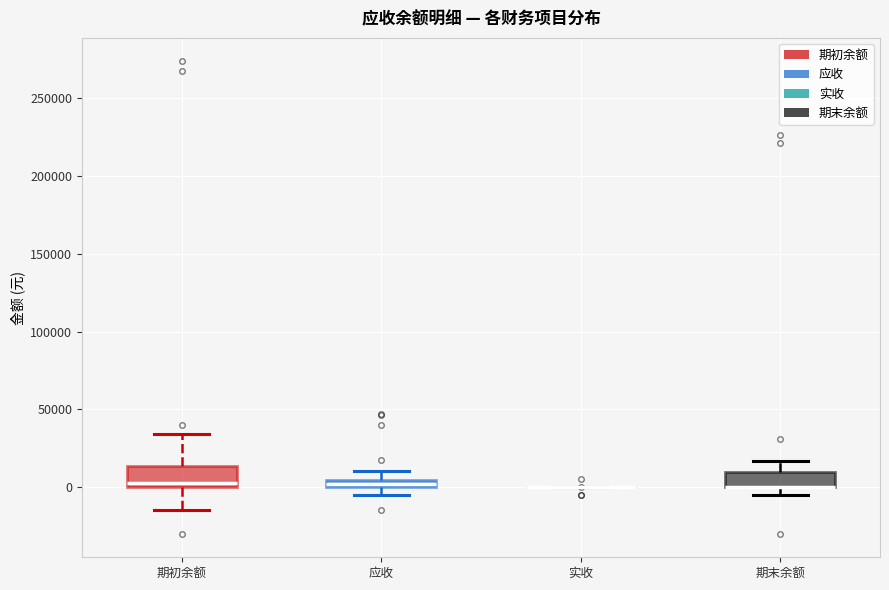

Where does the upper whisker of the box for 期初余额 end on the y-axis? The values are not printed on the chart, so give them approximately, as read against the axis.

35000